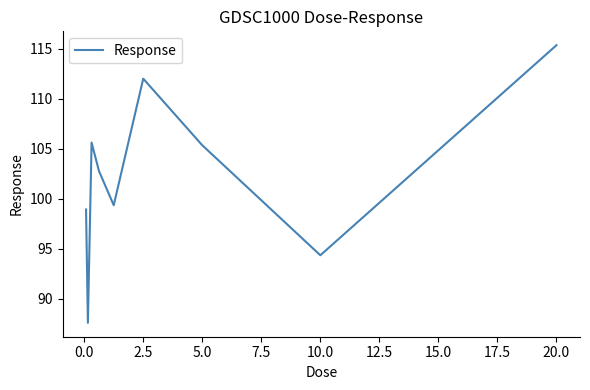

What is the difference between the maximum and minimum values?

27.8